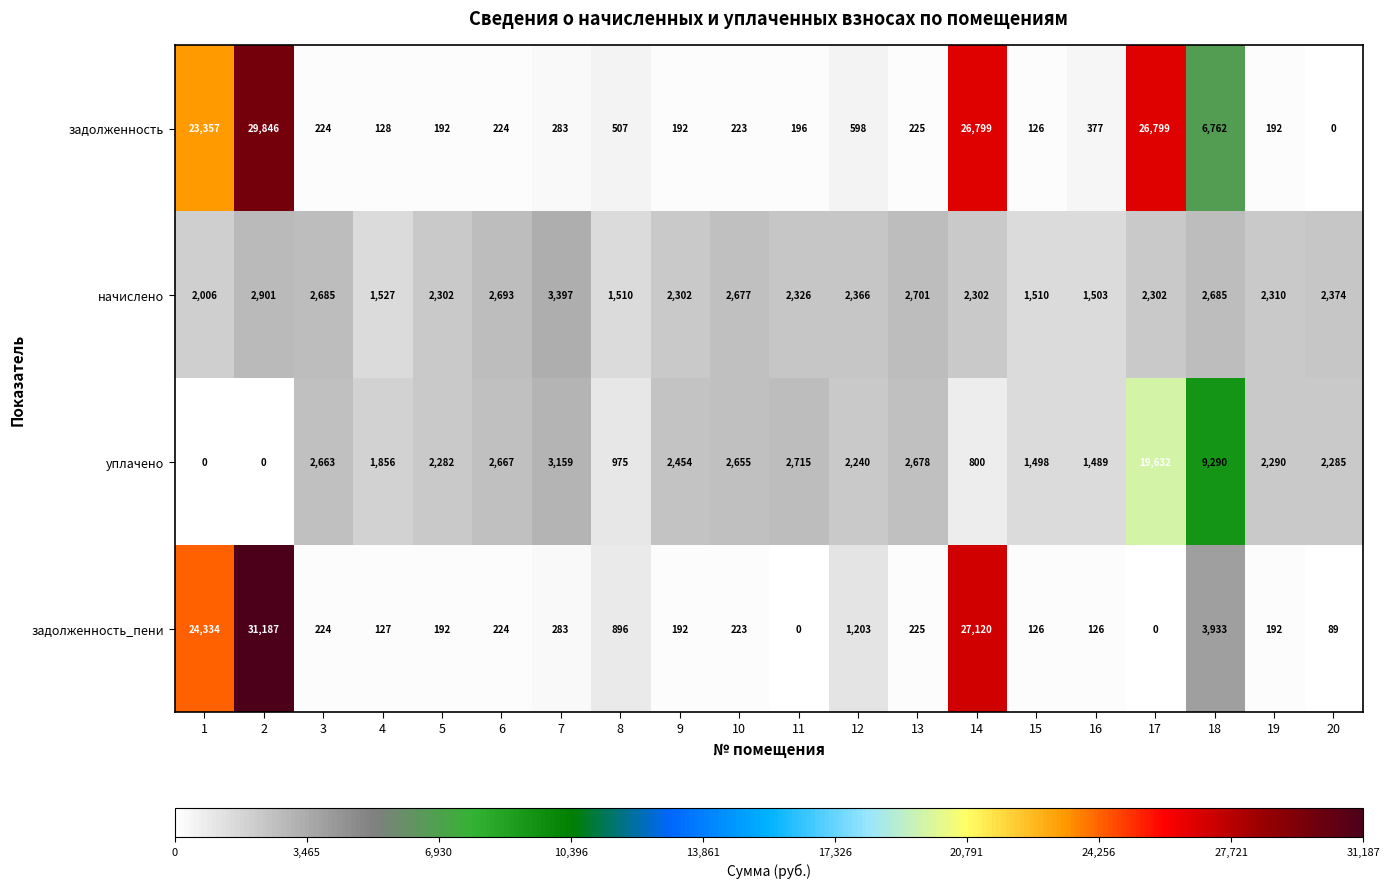

What is the lowest value of the начислено series?

1503